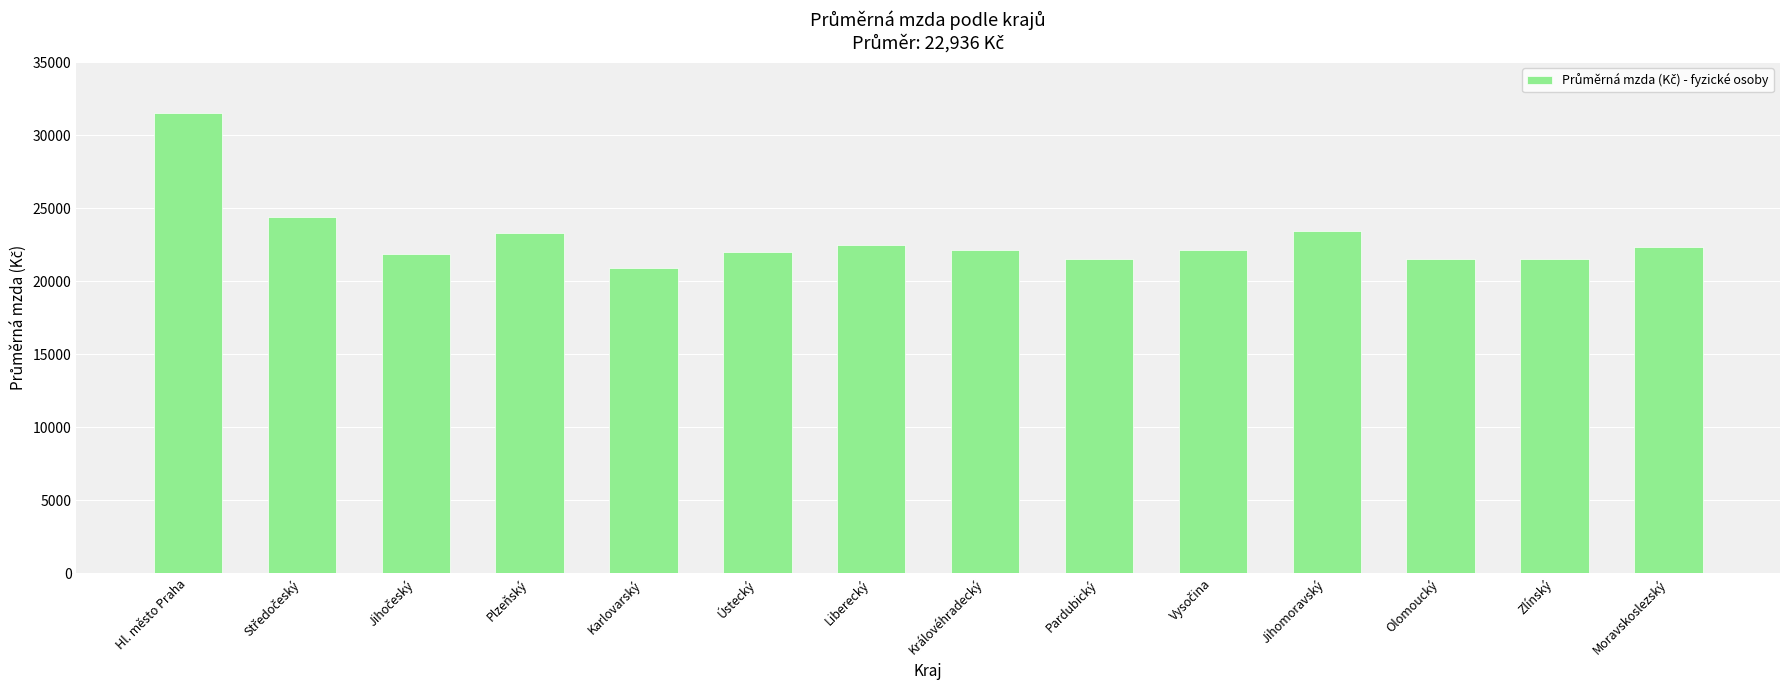

What is the ratio of the value at Královéhradecký to the value at Liberecký?

1.0